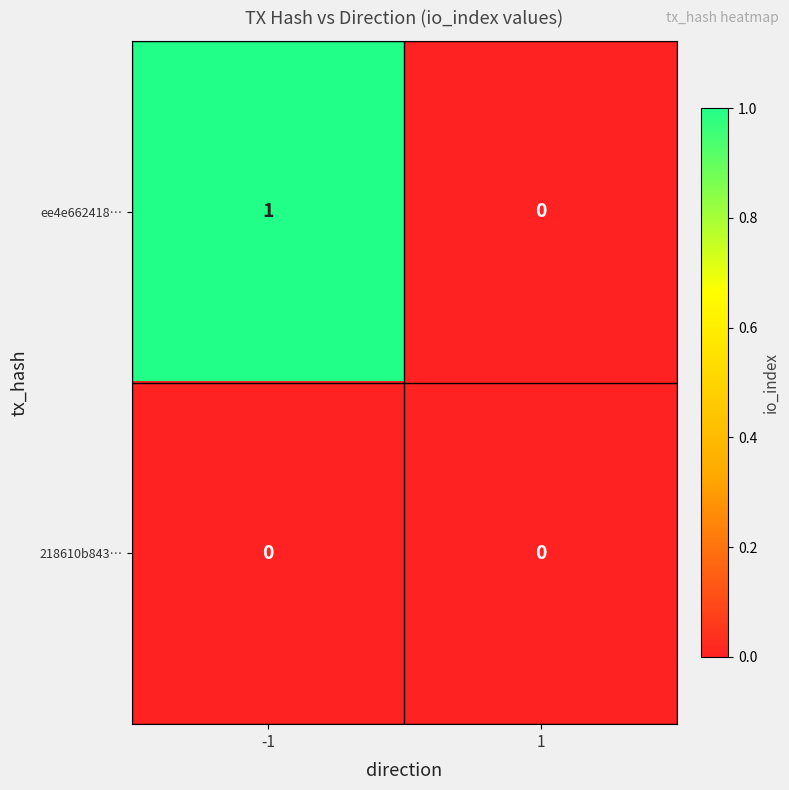

Rank the series by their maximum value, from highest to lowest.

ee4e662418…, 218610b843…